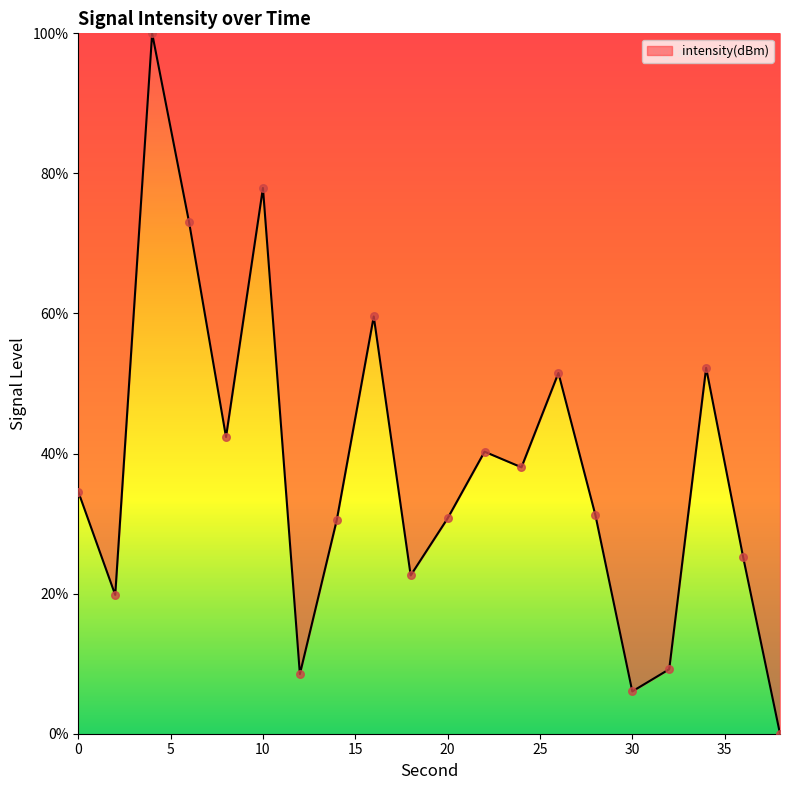

What is the greatest value displayed?

100.0